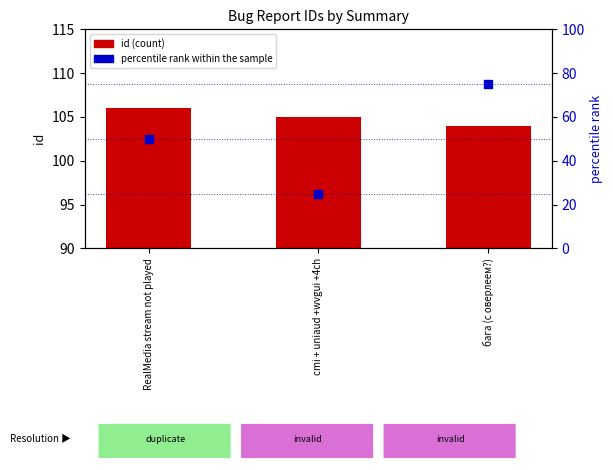

Which series has the largest total across all categories?

id